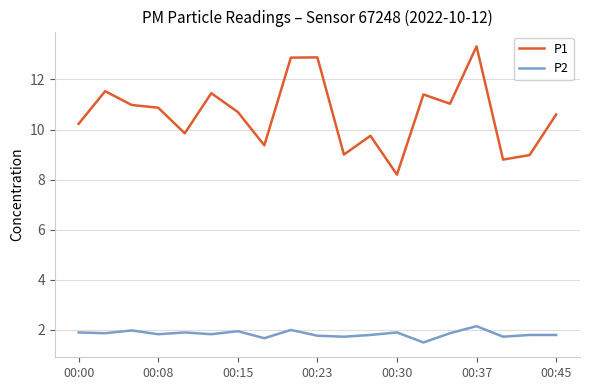

What is the maximum value shown in the chart?

13.3